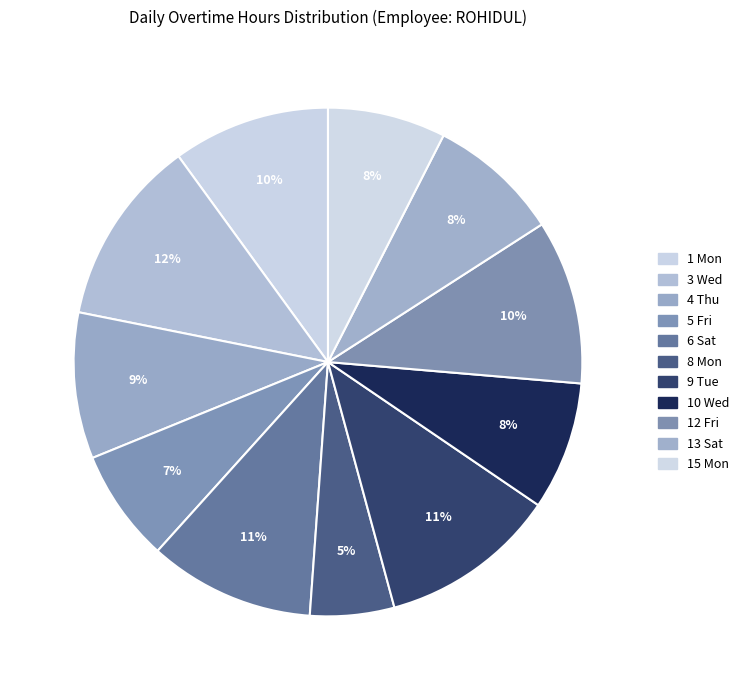

How many slices are in this pie chart?

11